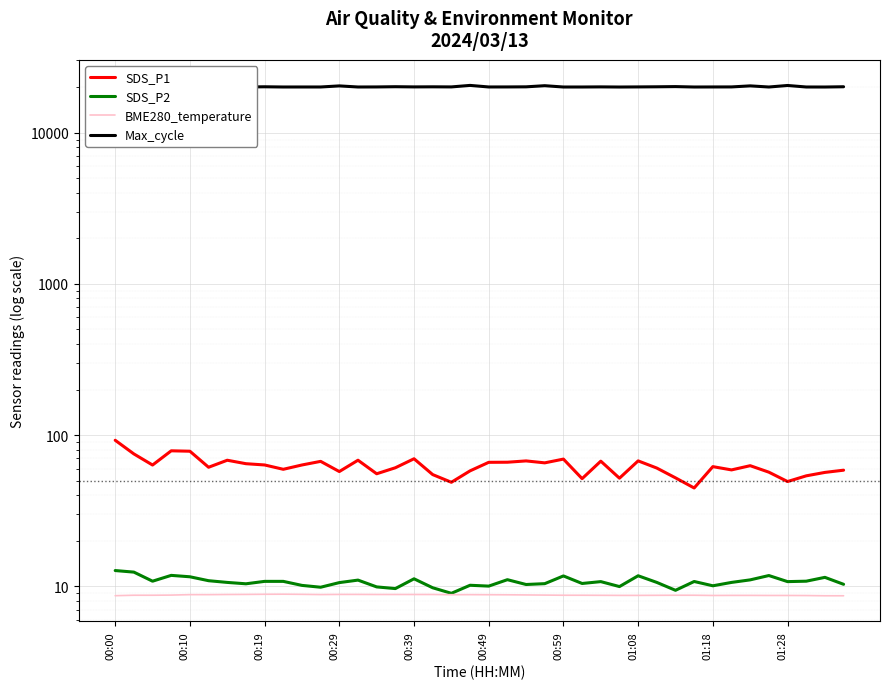

True or false: Max_cycle and SDS_P1 cross at least once.

False